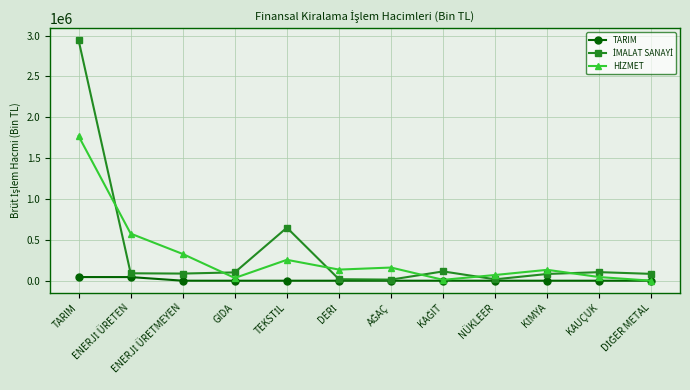

What is the label of the 4th point from the right?

NÜKLEER